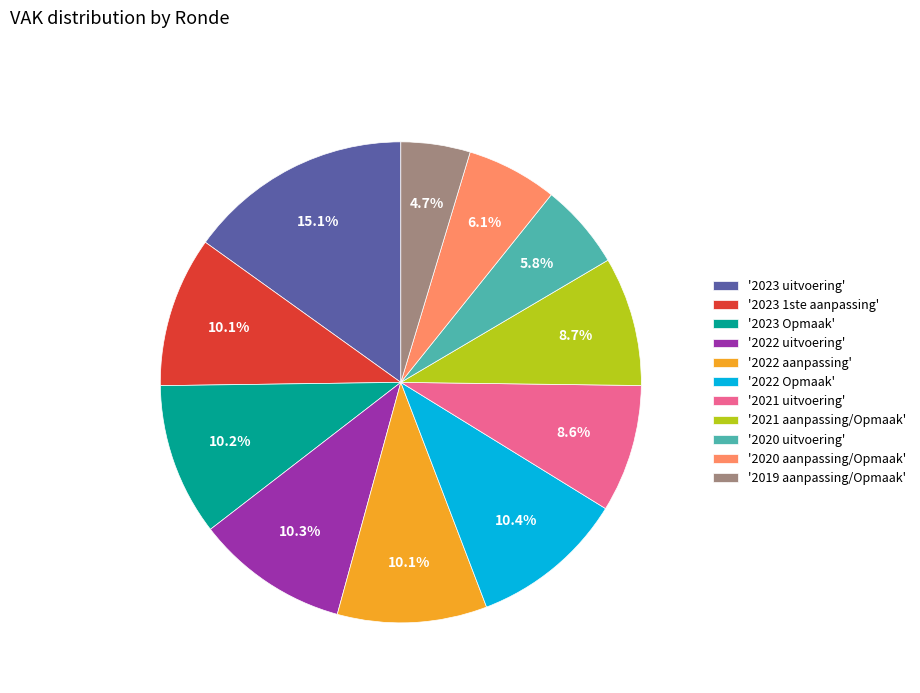

Approximately how many times larger is the value at '2021 aanpassing/Opmaak' compared to '2019 aanpassing/Opmaak'?

1.9